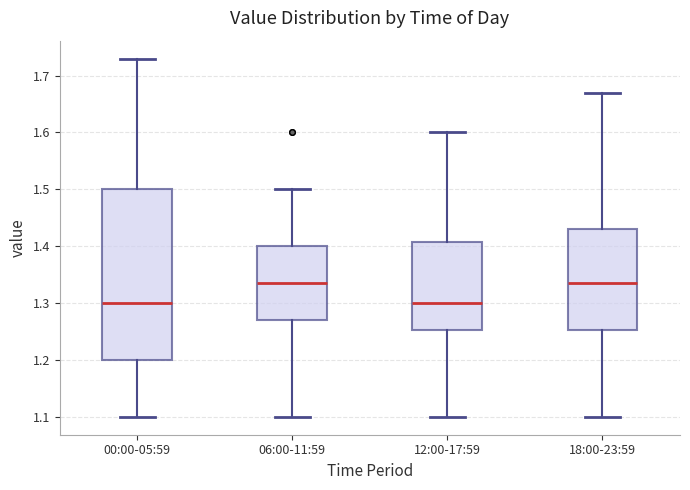

Reading left to right, transcribe this box plot: for each box, give where its median line is, the range the box spans, and where its two whiskers end, as read against the y-axis. The values are not printed on the chart, so give them approximately, as read against the axis.

00:00-05:59: median 1.30, box 1.20 to 1.50, whiskers 1.10 to 1.73
06:00-11:59: median 1.34, box 1.27 to 1.40, whiskers 1.10 to 1.50
12:00-17:59: median 1.30, box 1.25 to 1.41, whiskers 1.10 to 1.60
18:00-23:59: median 1.34, box 1.25 to 1.43, whiskers 1.10 to 1.67